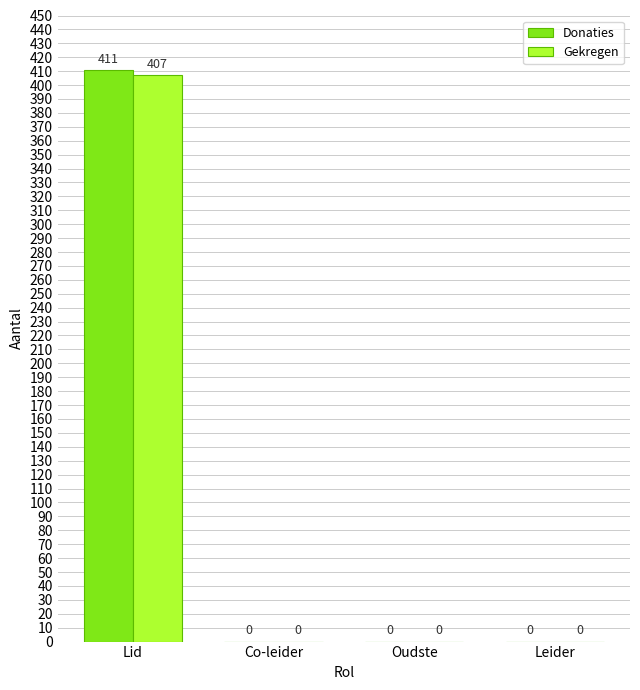

What is the sum of all Gekregen values?

407